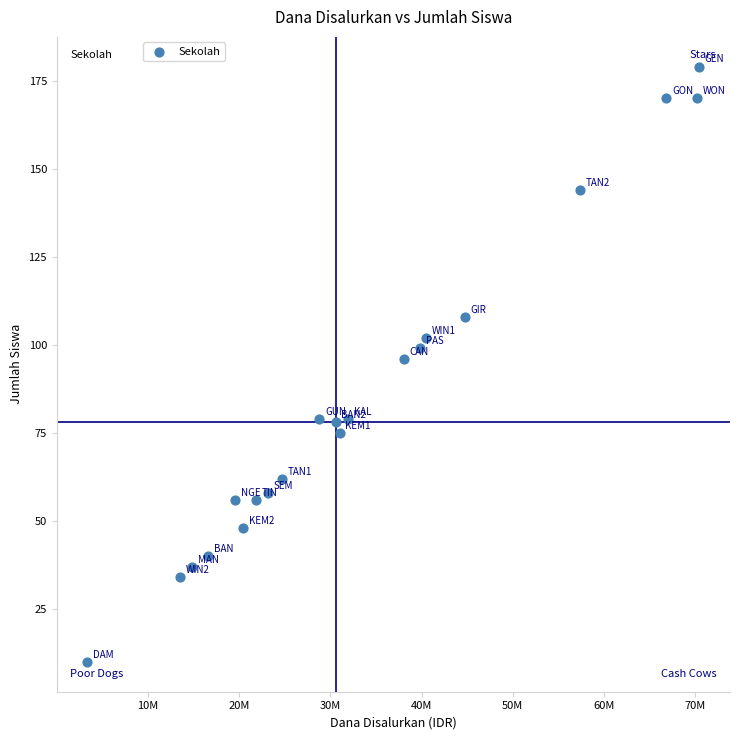

What is the range of X values (max minus min)?

67050000